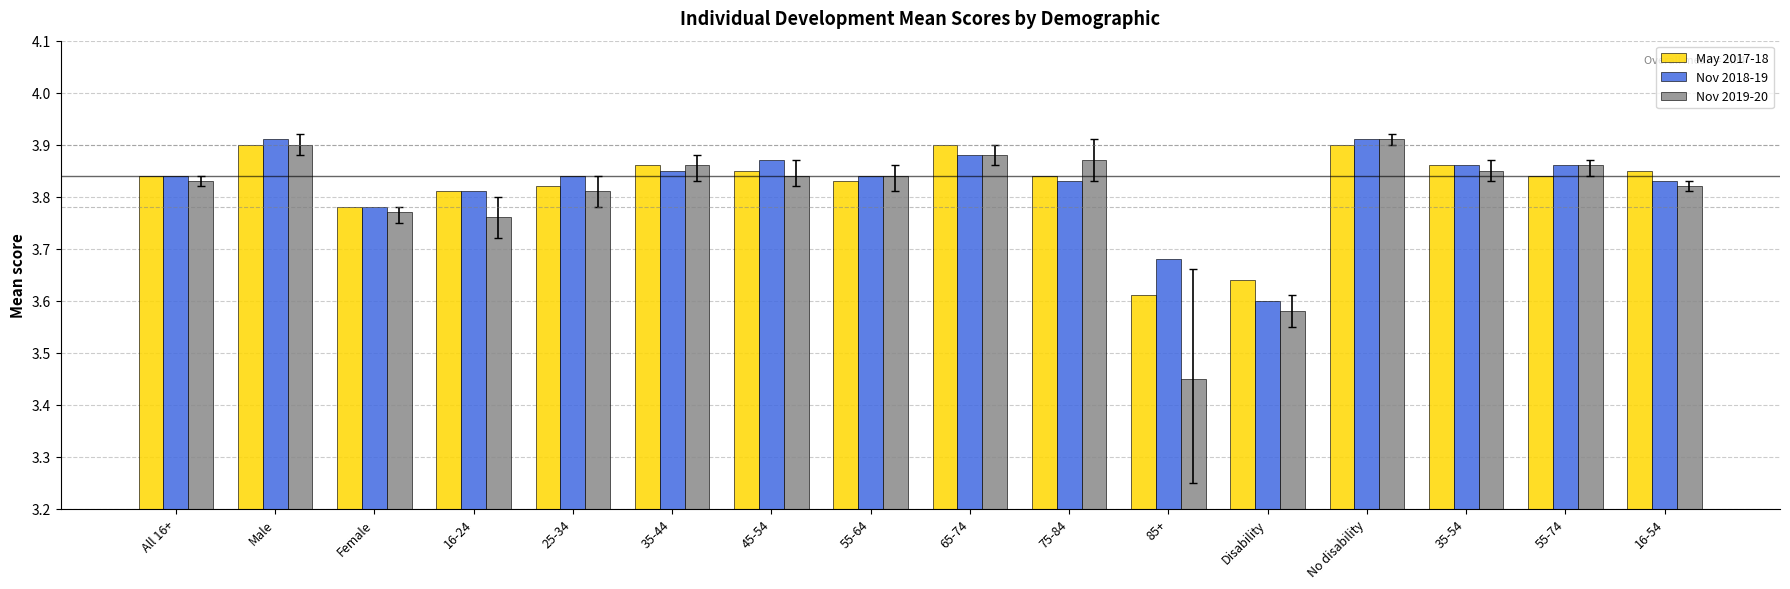

Which category has the lowest value across all series?

85+